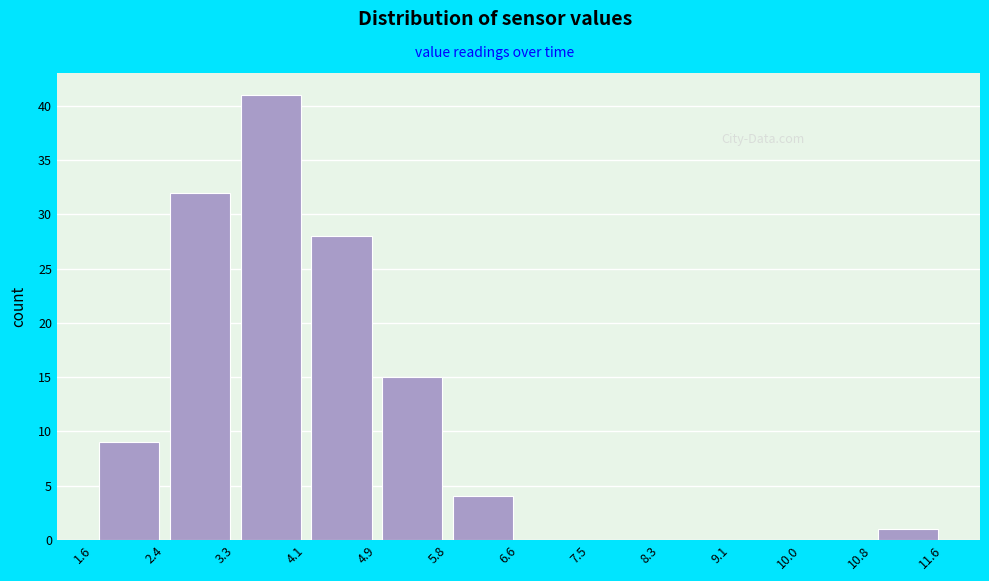

Over which range of the x-axis is the bar tallest?

3.3 to 4.1